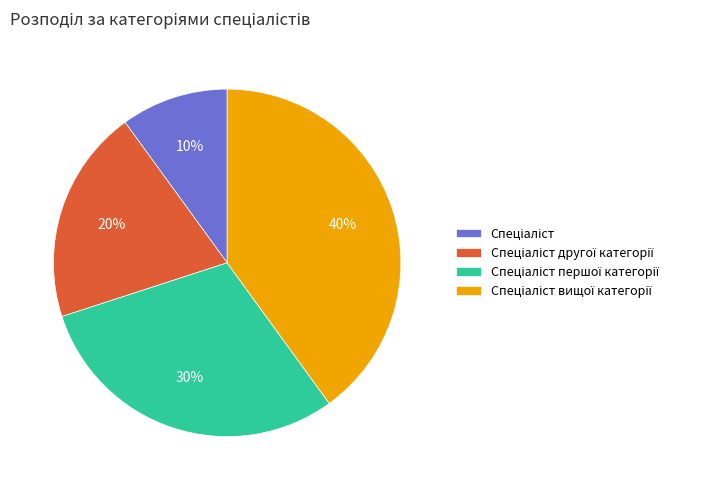

Count the number of slices in the pie.

4